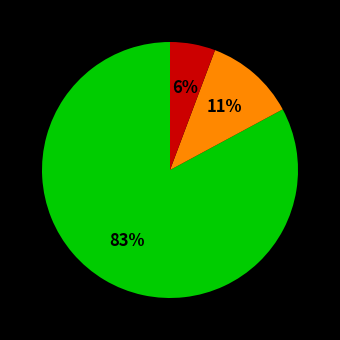

Does any single category account for the majority?

Yes